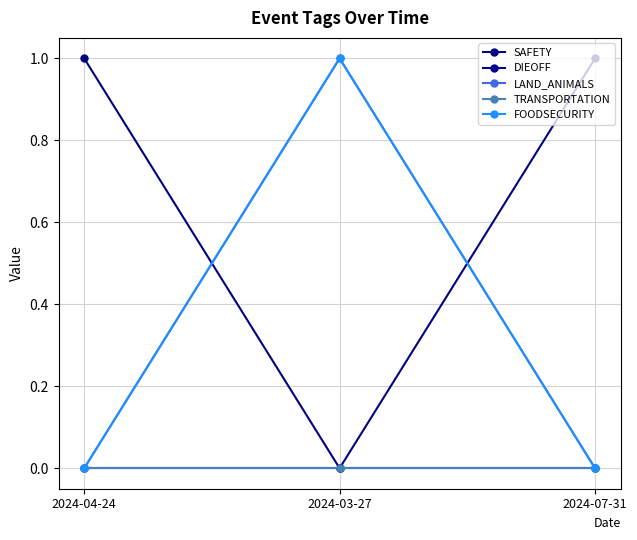

What is the spread (max minus min) of values at 2024-04-24?

1